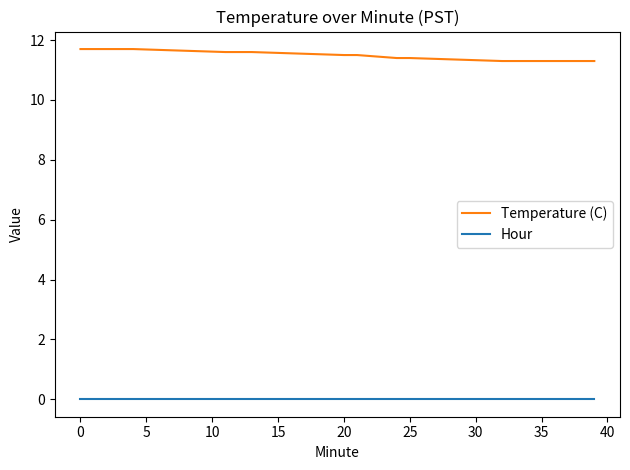

True or false: Hour and Temperature (C) cross at least once.

False